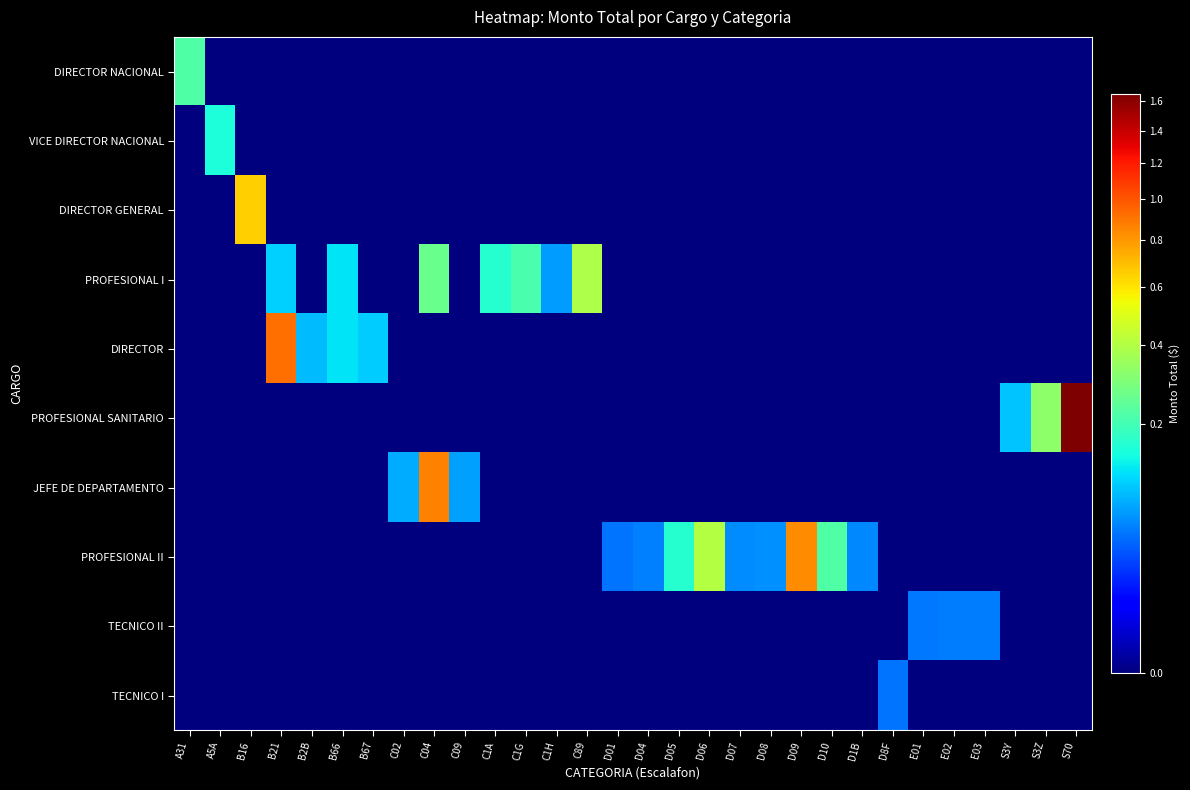

Reading left to right, list all the values displayed in this chart.

DIRECTOR NACIONAL: A31=22000000	A5A=0	B16=0	B21=0	B2B=0	B66=0	B67=0	C02=0	C04=0	C09=0	C1A=0	C1G=0	C1H=0	C89=0	D01=0	D04=0	D05=0	D06=0	D07=0	D08=0	D09=0	D10=0	D1B=0	D8F=0	E01=0	E02=0	E03=0	S3Y=0	S3Z=0	S70=0
VICE DIRECTOR NACIONAL: A31=0	A5A=15000000	B16=0	B21=0	B2B=0	B66=0	B67=0	C02=0	C04=0	C09=0	C1A=0	C1G=0	C1H=0	C89=0	D01=0	D04=0	D05=0	D06=0	D07=0	D08=0	D09=0	D10=0	D1B=0	D8F=0	E01=0	E02=0	E03=0	S3Y=0	S3Z=0	S70=0
DIRECTOR GENERAL: A31=0	A5A=0	B16=65000000	B21=0	B2B=0	B66=0	B67=0	C02=0	C04=0	C09=0	C1A=0	C1G=0	C1H=0	C89=0	D01=0	D04=0	D05=0	D06=0	D07=0	D08=0	D09=0	D10=0	D1B=0	D8F=0	E01=0	E02=0	E03=0	S3Y=0	S3Z=0	S70=0
PROFESIONAL I: A31=0	A5A=0	B16=0	B21=10200000	B2B=0	B66=12000000	B67=0	C02=0	C04=25920000	C09=0	C1A=16416000	C1G=21060000	C1H=6804000	C89=39000000	D01=0	D04=0	D05=0	D06=0	D07=0	D08=0	D09=0	D10=0	D1B=0	D8F=0	E01=0	E02=0	E03=0	S3Y=0	S3Z=0	S70=0
DIRECTOR: A31=0	A5A=0	B16=0	B21=91800000	B2B=8800000	B66=12000000	B67=10152000	C02=0	C04=0	C09=0	C1A=0	C1G=0	C1H=0	C89=0	D01=0	D04=0	D05=0	D06=0	D07=0	D08=0	D09=0	D10=0	D1B=0	D8F=0	E01=0	E02=0	E03=0	S3Y=0	S3Z=0	S70=0
PROFESIONAL SANITARIO: A31=0	A5A=0	B16=0	B21=0	B2B=0	B66=0	B67=0	C02=0	C04=0	C09=0	C1A=0	C1G=0	C1H=0	C89=0	D01=0	D04=0	D05=0	D06=0	D07=0	D08=0	D09=0	D10=0	D1B=0	D8F=0	E01=0	E02=0	E03=0	S3Y=9504000	S3Z=32400000	S70=165240000
JEFE DE DEPARTAMENTO: A31=0	A5A=0	B16=0	B21=0	B2B=0	B66=0	B67=0	C02=7884000	C04=86400000	C09=7128000	C1A=0	C1G=0	C1H=0	C89=0	D01=0	D04=0	D05=0	D06=0	D07=0	D08=0	D09=0	D10=0	D1B=0	D8F=0	E01=0	E02=0	E03=0	S3Y=0	S3Z=0	S70=0
PROFESIONAL II: A31=0	A5A=0	B16=0	B21=0	B2B=0	B66=0	B67=0	C02=0	C04=0	C09=0	C1A=0	C1G=0	C1H=0	C89=0	D01=4644000	D04=5292000	D05=16524000	D06=40068000	D07=5940000	D08=6156000	D09=82836000	D10=22140000	D1B=5640000	D8F=0	E01=0	E02=0	E03=0	S3Y=0	S3Z=0	S70=0
TECNICO II: A31=0	A5A=0	B16=0	B21=0	B2B=0	B66=0	B67=0	C02=0	C04=0	C09=0	C1A=0	C1G=0	C1H=0	C89=0	D01=0	D04=0	D05=0	D06=0	D07=0	D08=0	D09=0	D10=0	D1B=0	D8F=0	E01=4860000	E02=4968000	E03=5076000	S3Y=0	S3Z=0	S70=0
TECNICO I: A31=0	A5A=0	B16=0	B21=0	B2B=0	B66=0	B67=0	C02=0	C04=0	C09=0	C1A=0	C1G=0	C1H=0	C89=0	D01=0	D04=0	D05=0	D06=0	D07=0	D08=0	D09=0	D10=0	D1B=0	D8F=4600000	E01=0	E02=0	E03=0	S3Y=0	S3Z=0	S70=0